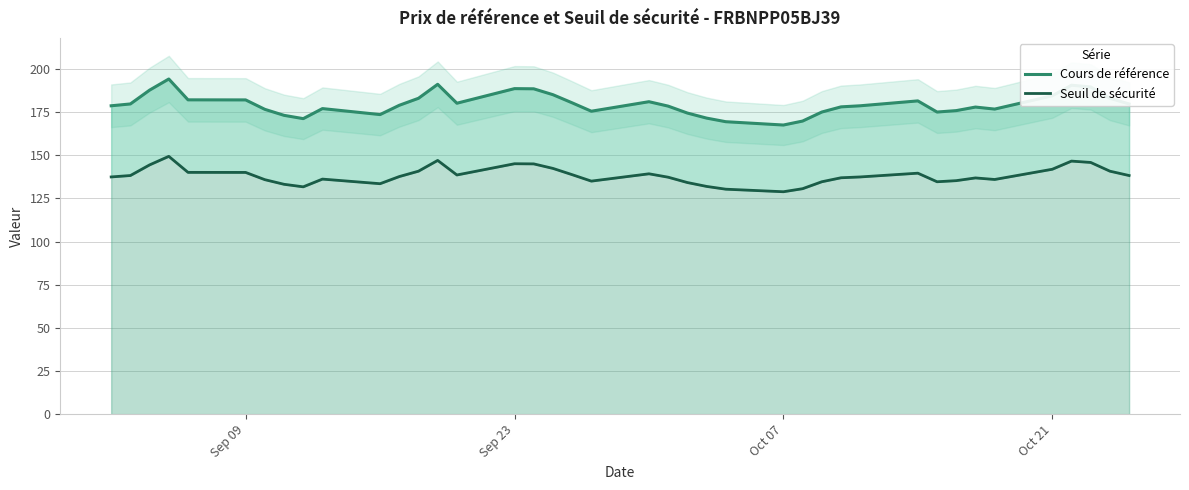

True or false: Cours de référence has more than 2 interior local peaks.

True